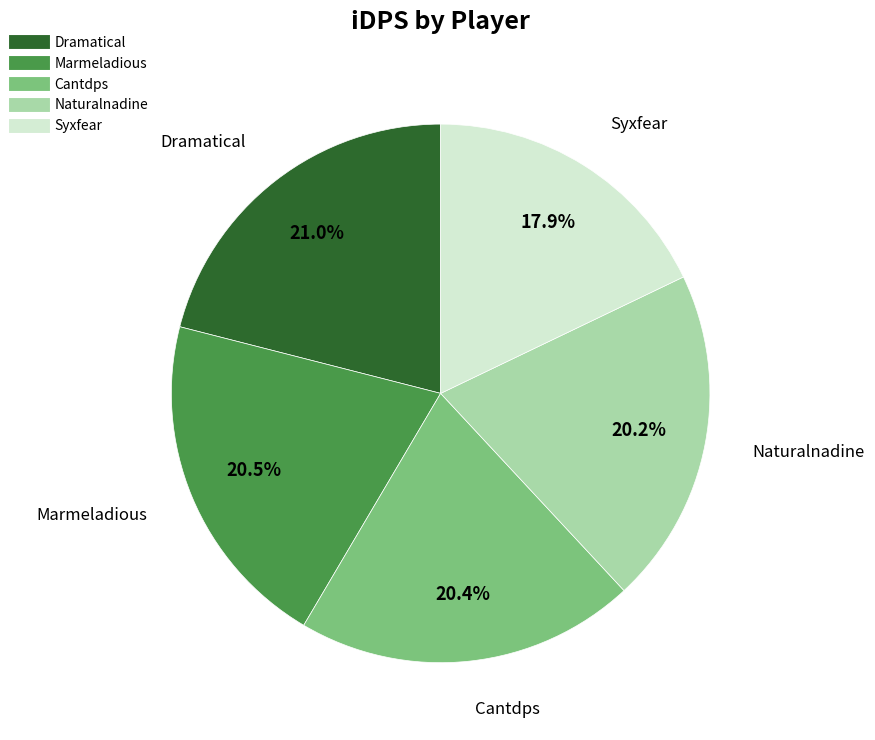

Count the number of slices in the pie.

5